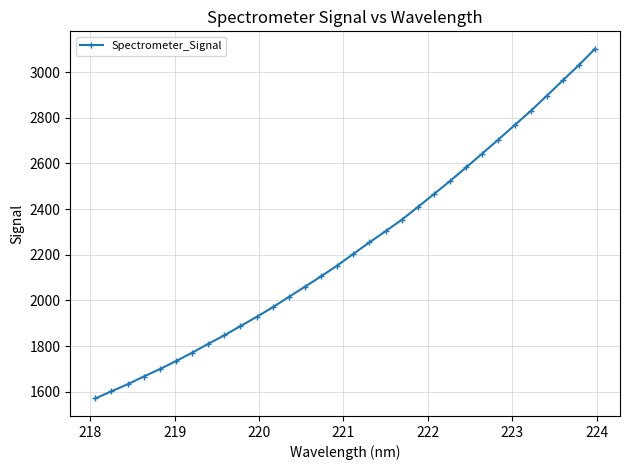

What is the difference between the maximum and minimum values?

1532.8